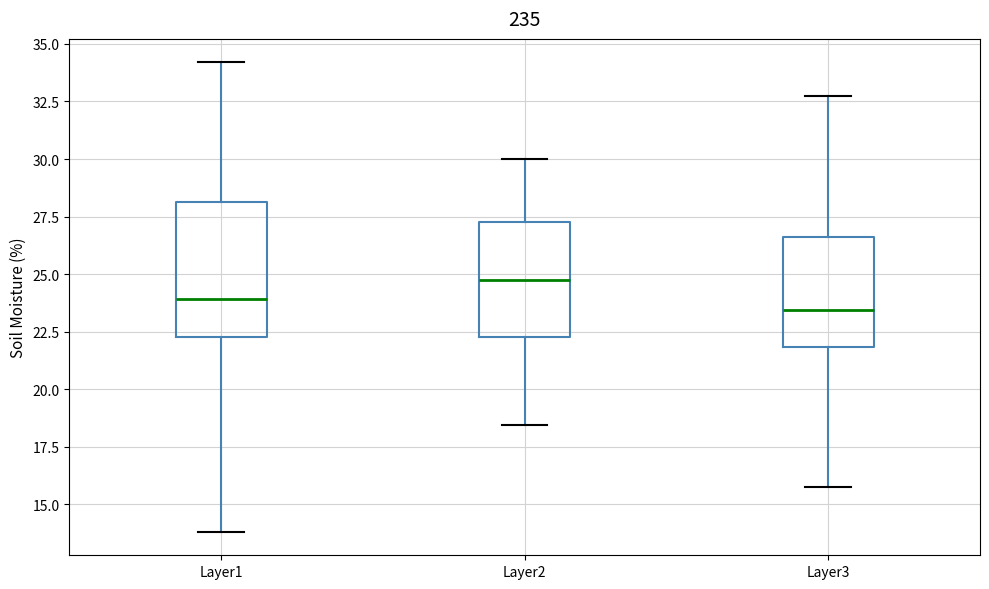

Reading left to right, read every box against the y-axis: the position of its median line, the range the box covers, and the ends of its whiskers. The values are not printed on the chart, so give them approximately, as read against the axis.

Layer1: median 24.0, box 22.5 to 28.0, whiskers 14.0 to 34.0
Layer2: median 25.0, box 22.5 to 27.5, whiskers 18.5 to 30.0
Layer3: median 23.5, box 22.0 to 26.5, whiskers 16.0 to 32.5